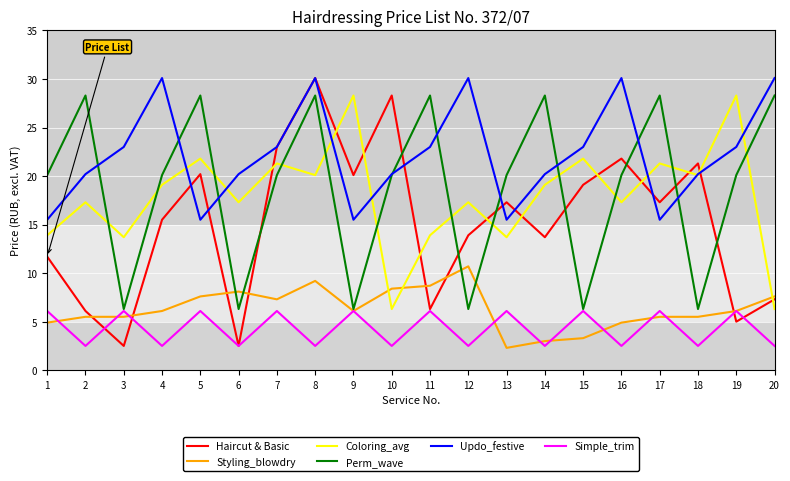

At which label does Coloring_avg first exceed 19?

4